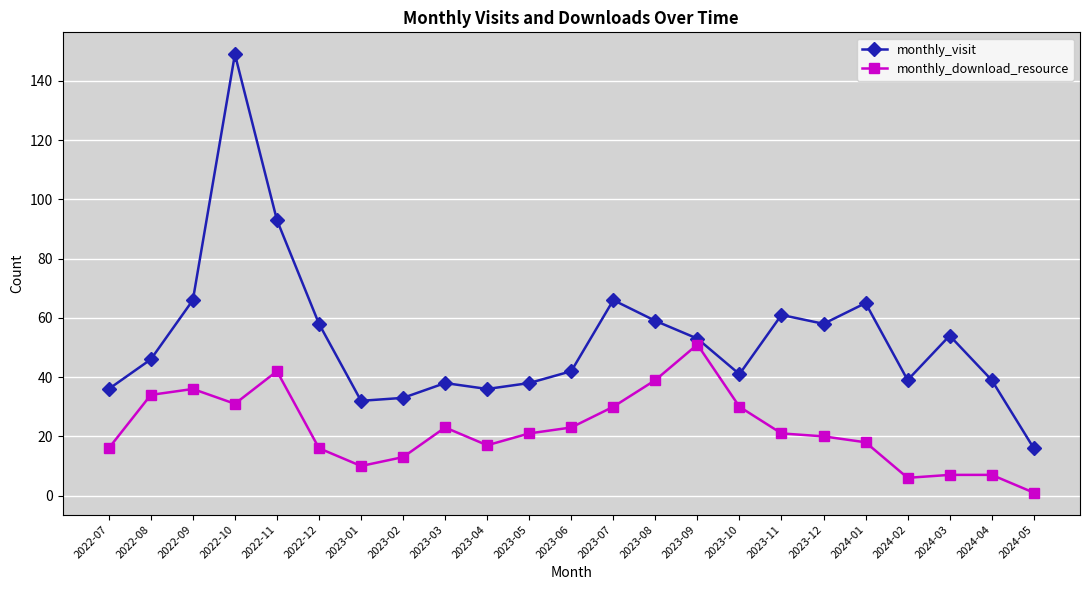

What is the value of the monthly_download_resource point at the 18th from the left?

20